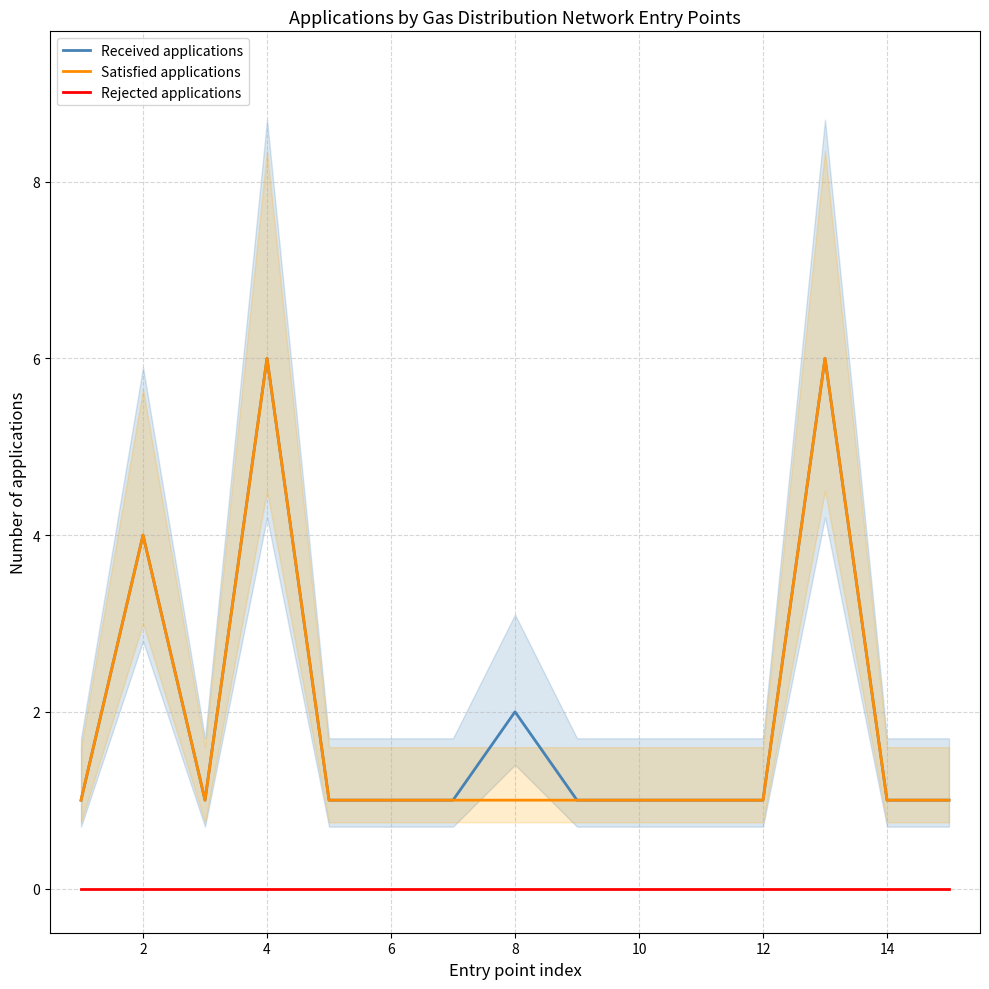

Where is the first local maximum for Received applications?

2